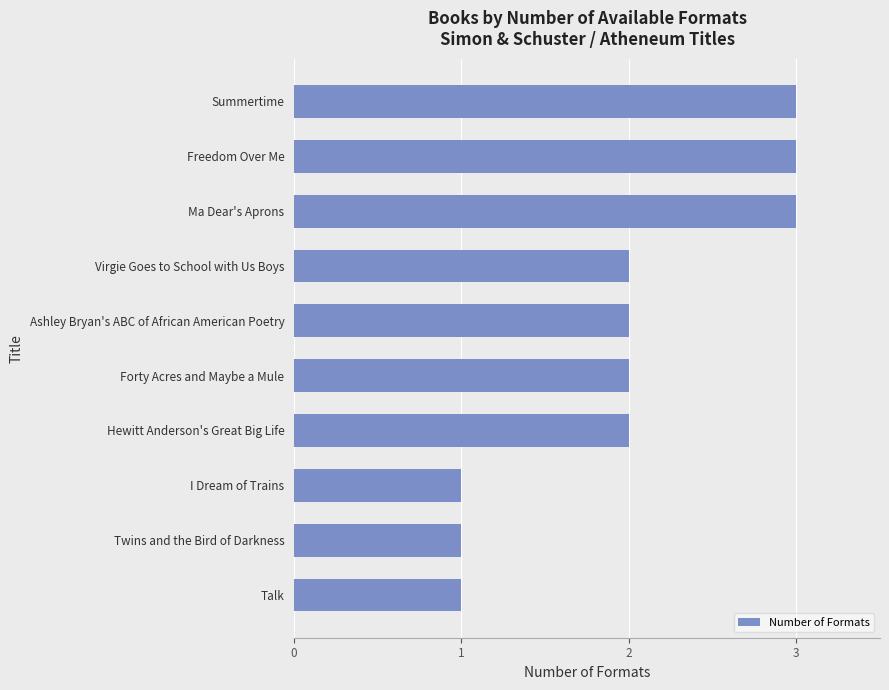

Reading top to bottom, list all the values displayed in this chart.

3	3	3	2	2	2	2	1	1	1